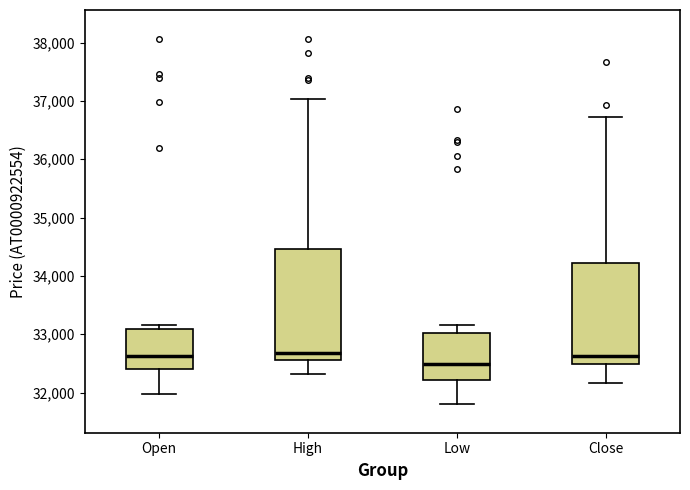

Reading left to right, transcribe this box plot: for each box, give where its median line is, the range the box spans, and where its two whiskers end, as read against the y-axis. The values are not printed on the chart, so give them approximately, as read against the axis.

Open: median 32600, box 32400 to 33100, whiskers 32000 to 33200
High: median 32700, box 32600 to 34500, whiskers 32300 to 37000
Low: median 32500, box 32200 to 33000, whiskers 31800 to 33200
Close: median 32600, box 32500 to 34200, whiskers 32200 to 36700